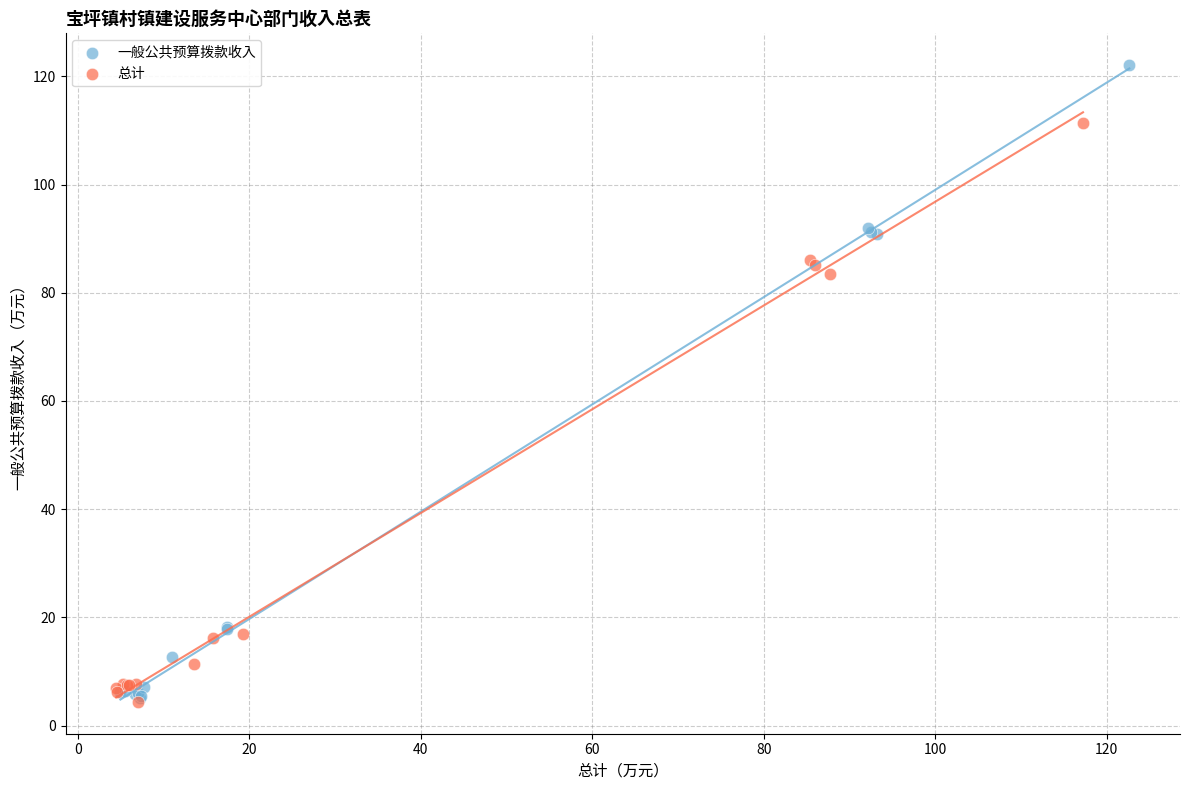

Which series has the largest Y range (max minus min)?

一般公共预算拨款收入